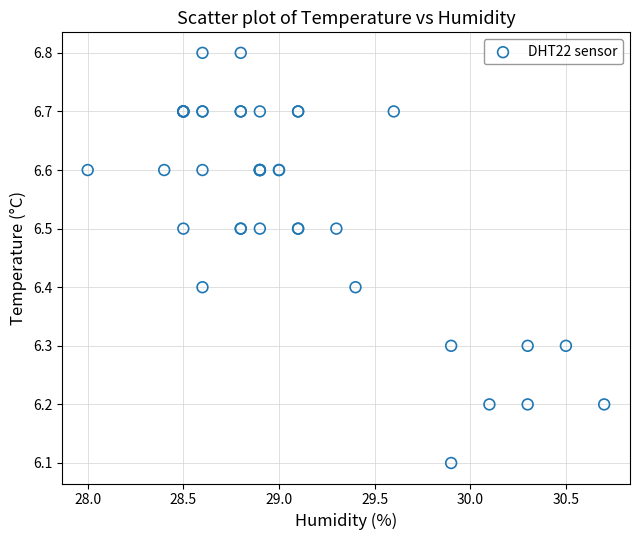

What Y value in the scatter plot is closest to 6?

6.1